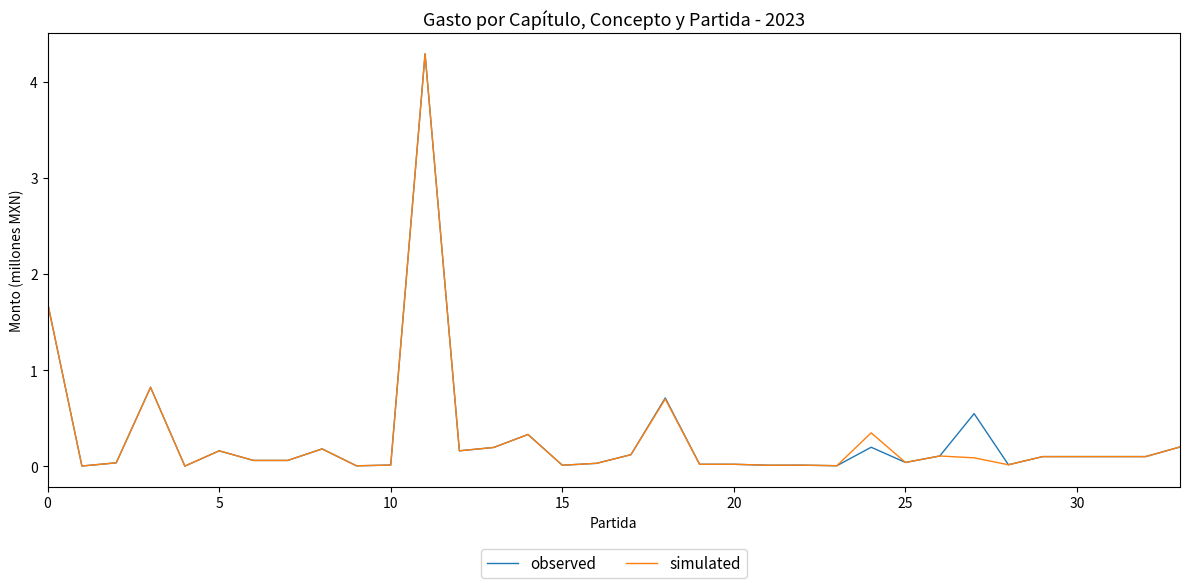

What is the maximum value shown in the chart?

4.3